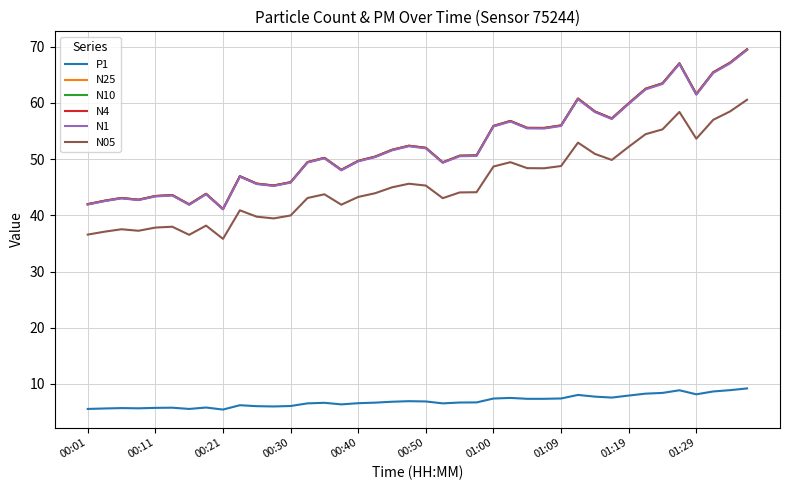

True or false: P1 and N10 intersect in this chart.

False